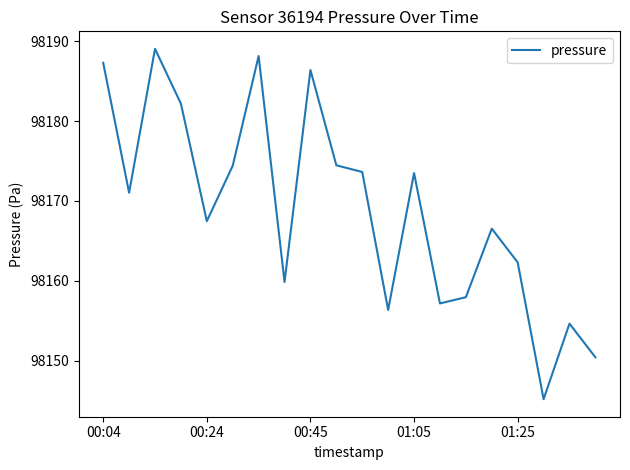

Count the number of categories in the chart.

20